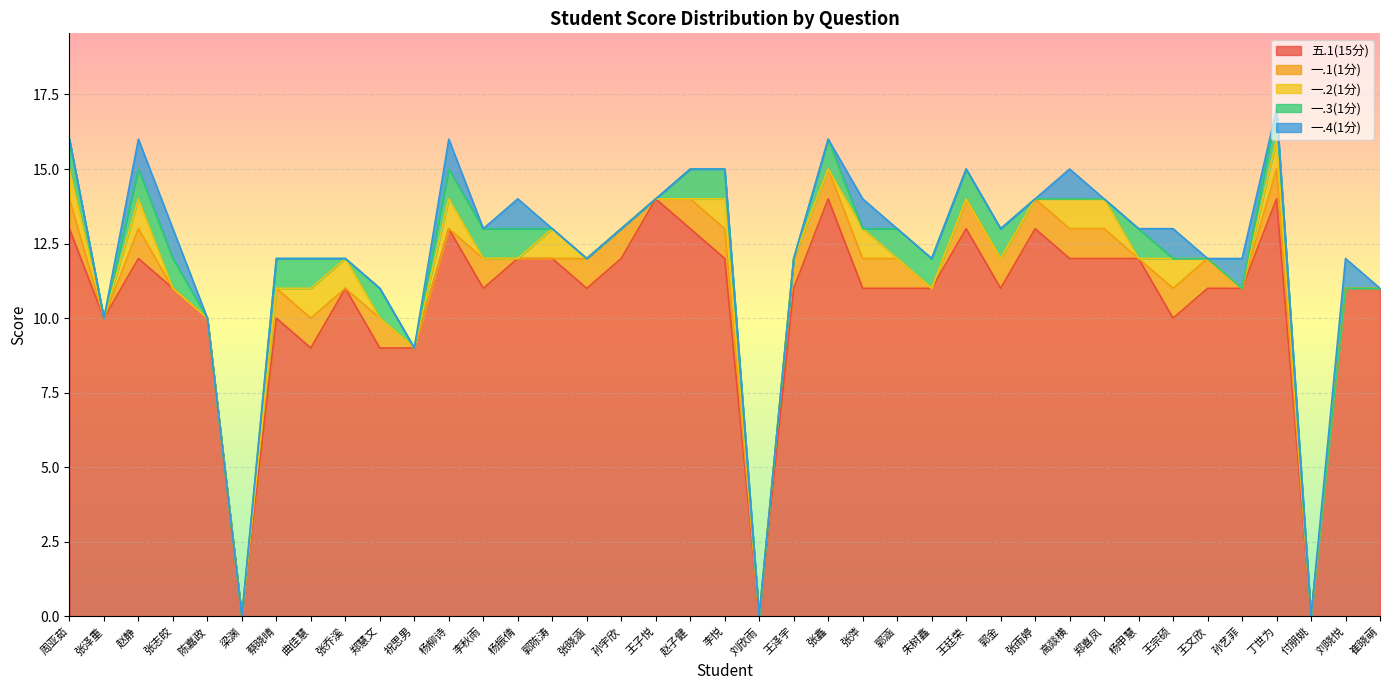

Count the 一.2(1分) values in the range 0 to 1.

39